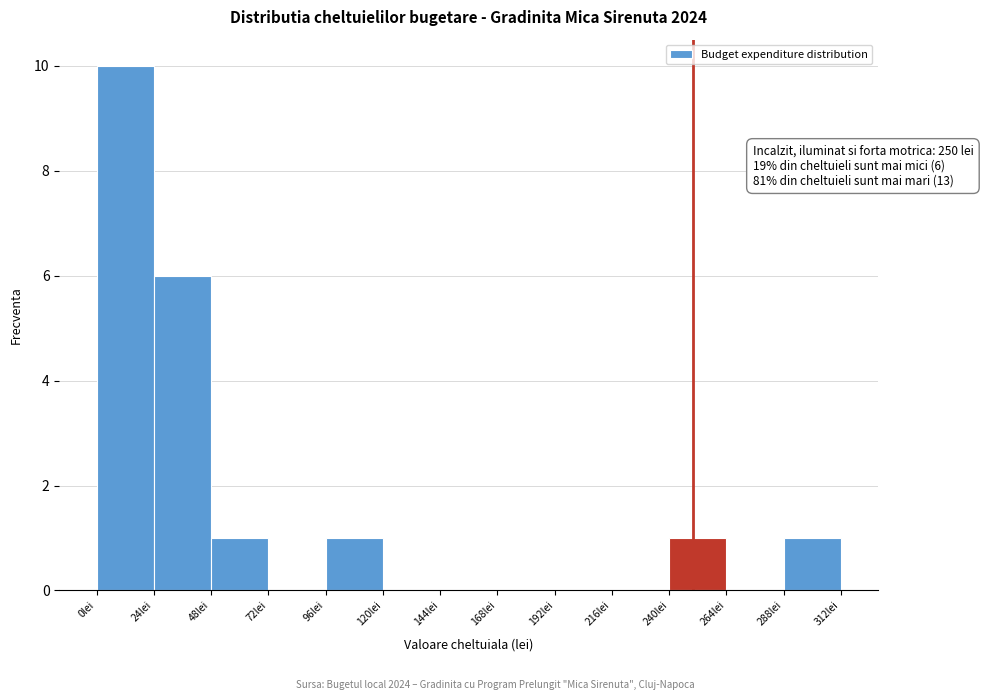

Over which range of the x-axis is the bar tallest?

0 to 24